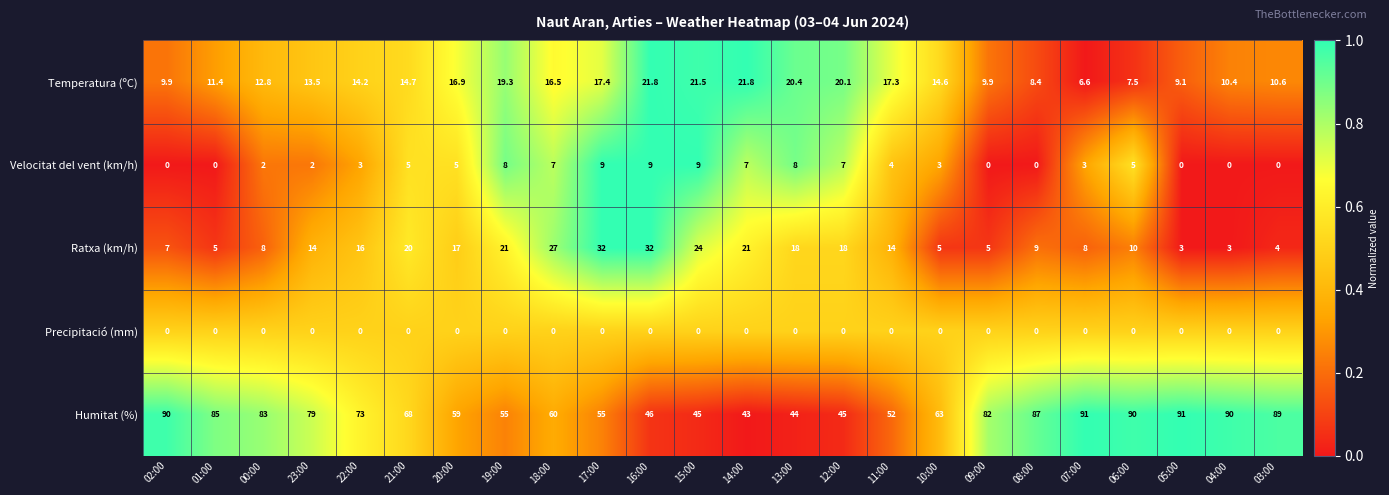

Which series has the largest range (max minus min)?

Humitat (%)